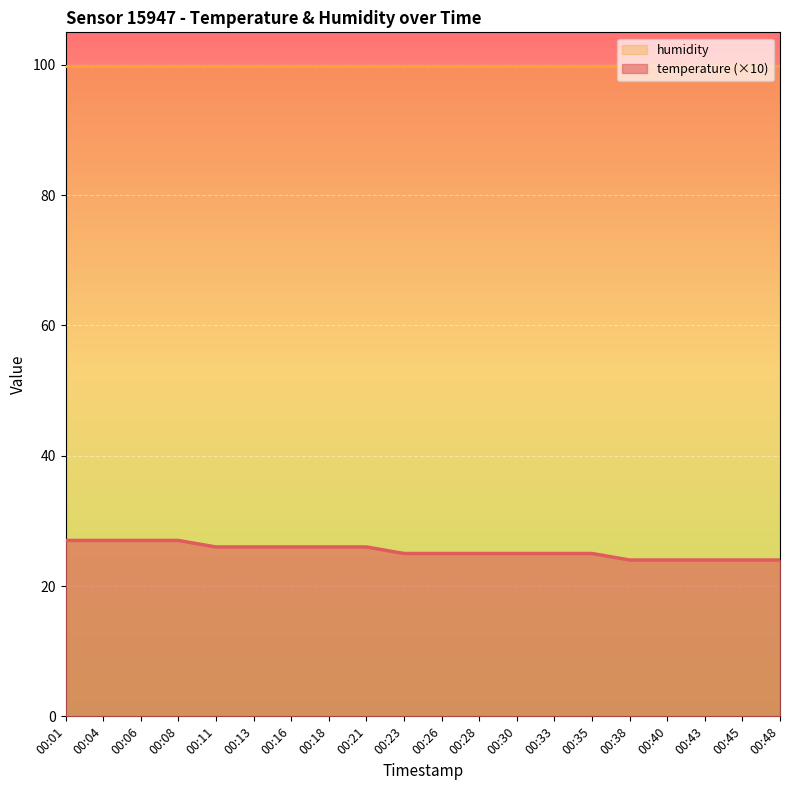

True or false: the data shows 34 at 00:43.

False